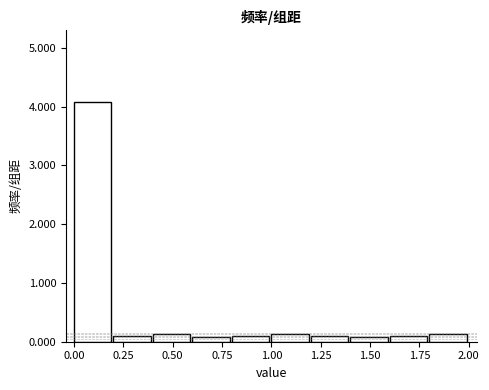

Reading left to right, list every bar in this chart as the range it spans on the x-axis followed by its height. The values are not printed on the chart, so give them approximately, as read against the axis.

0.0 to 0.2: 4.1
0.2 to 0.4: 0.1
0.4 to 0.6: 0.1
0.6 to 0.8: under 0.1
0.8 to 1.0: 0.1
1.0 to 1.2: 0.1
1.2 to 1.4: 0.1
1.4 to 1.6: under 0.1
1.6 to 1.8: 0.1
1.8 to 2.0: 0.1